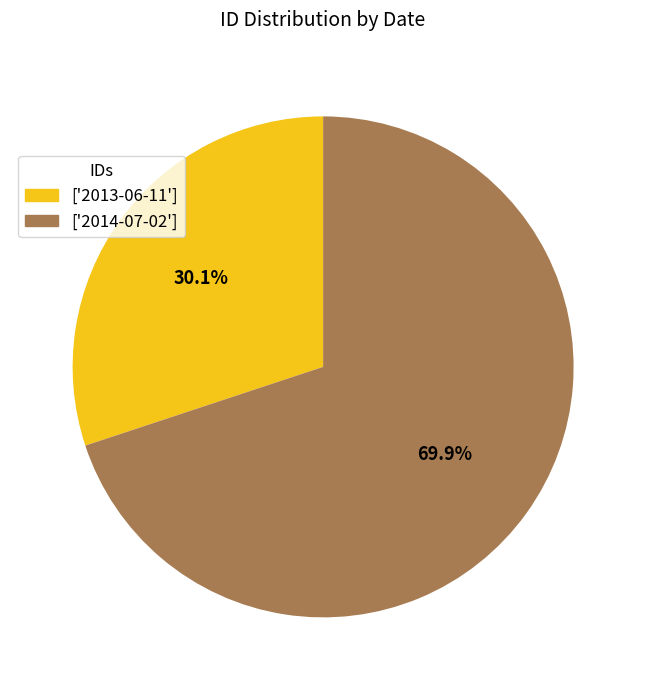

How many slices are in this pie chart?

2